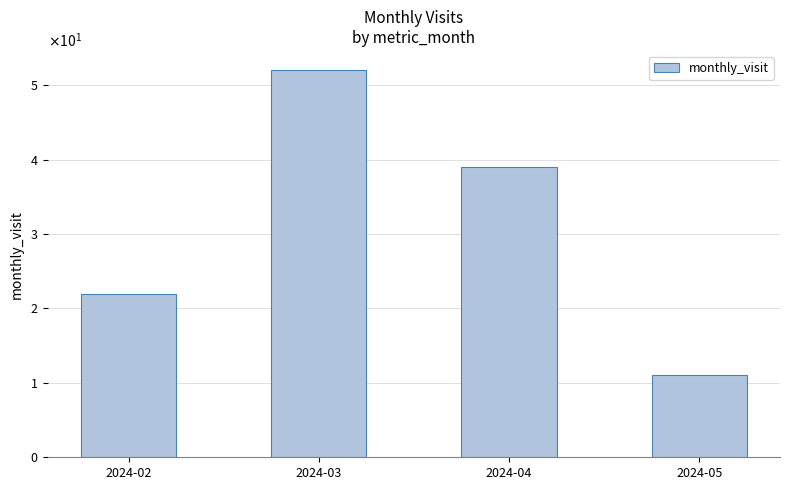

What is the change in value from 2024-02 to 2024-05?

-11